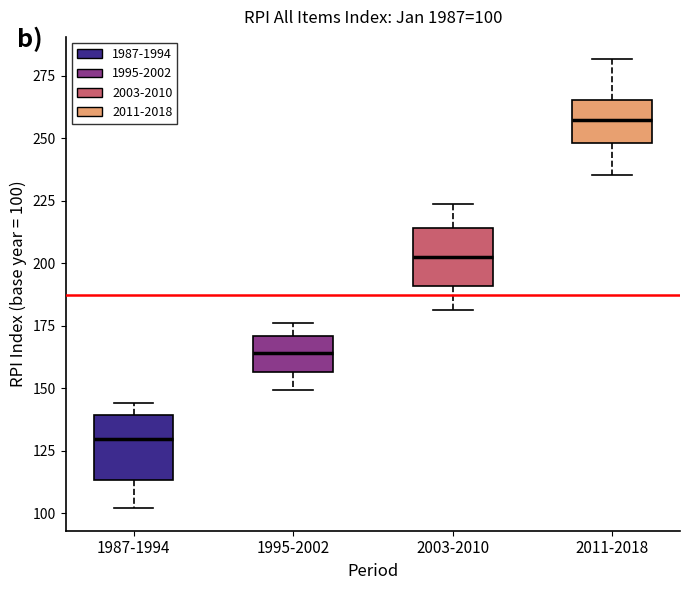

Which box's median line is the highest?

2011-2018